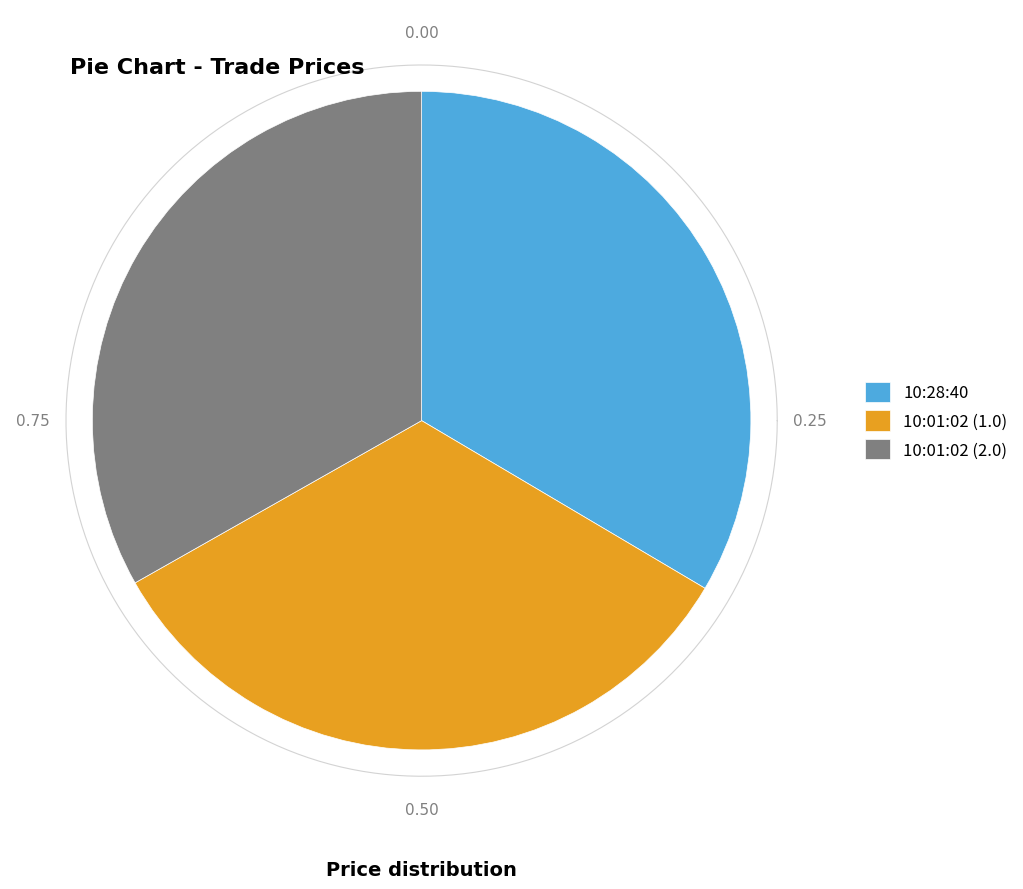

Between 10:28:40 and 10:01:02 (2.0), which is larger?

10:28:40